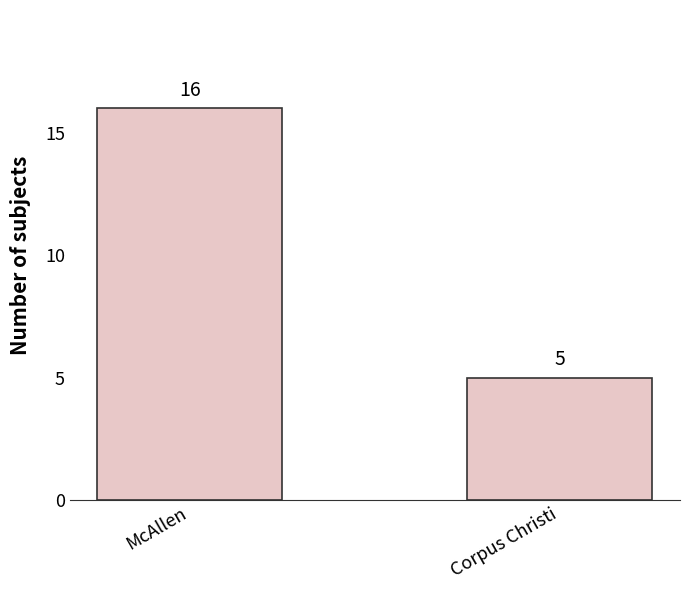

Count the number of categories in the chart.

2